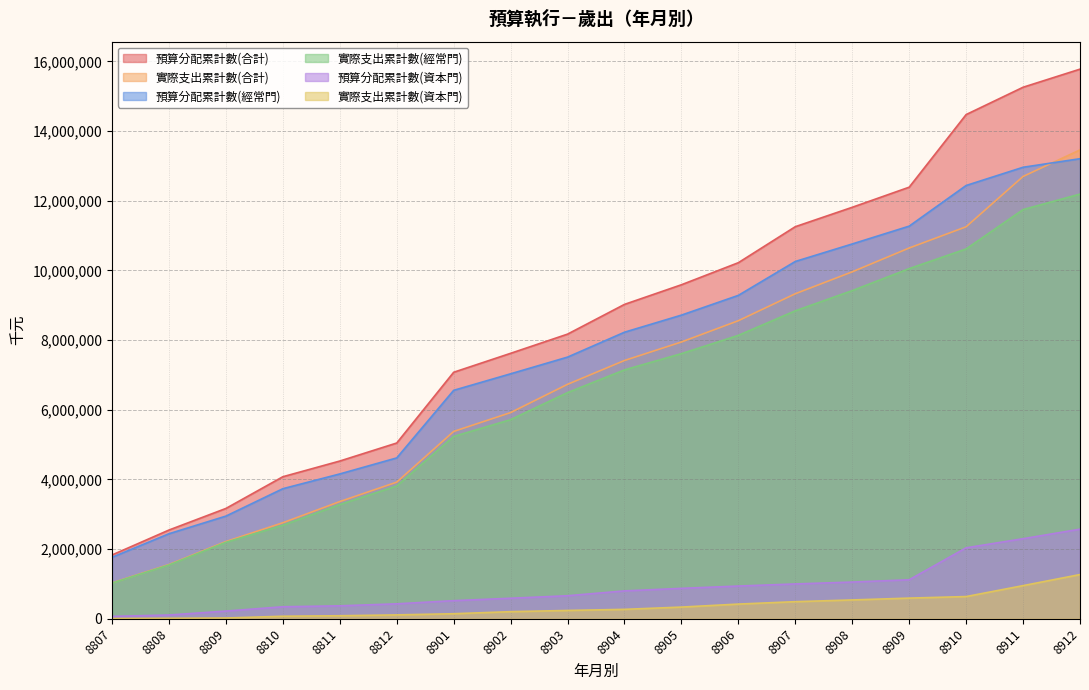

What is the difference between the maximum and minimum values in the 預算分配累計數(合計) series?

13948228